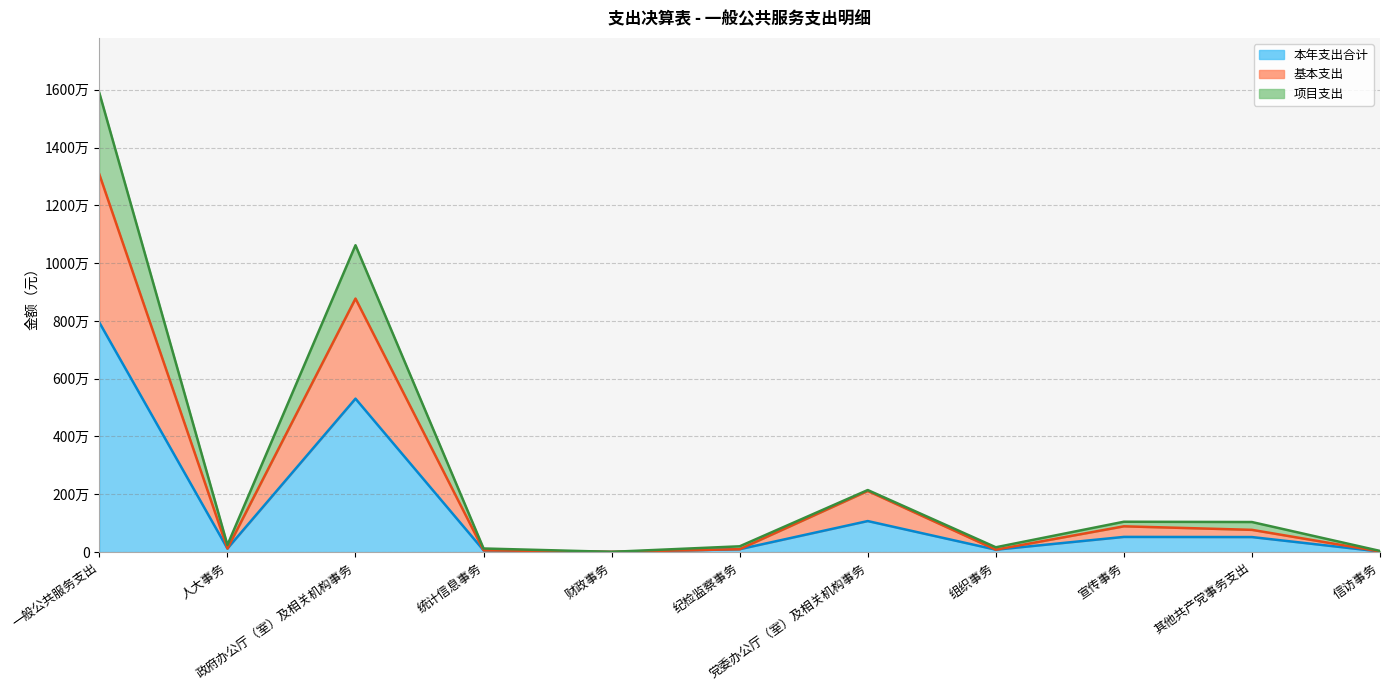

What position from the right is 财政事务?

7